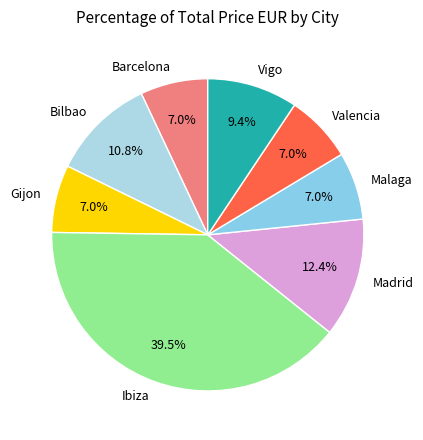

How much of the chart is everything except Madrid?

87.6%